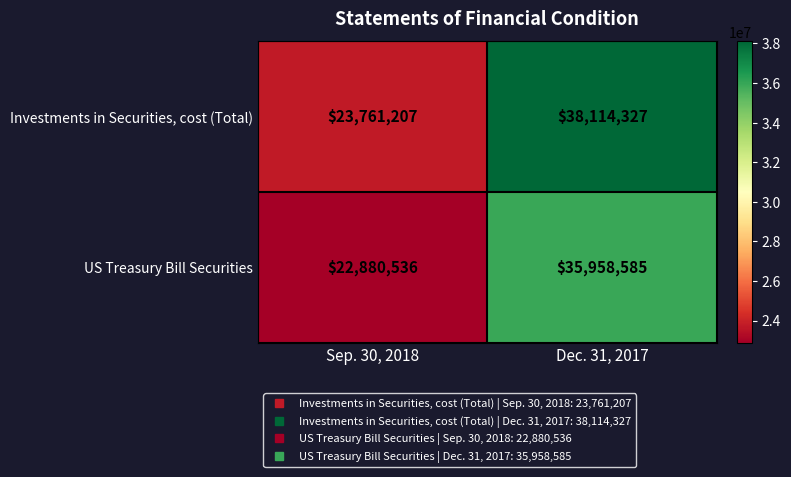

Rank the series by their average value, from highest to lowest.

Investments in Securities, cost (Total), US Treasury Bill Securities